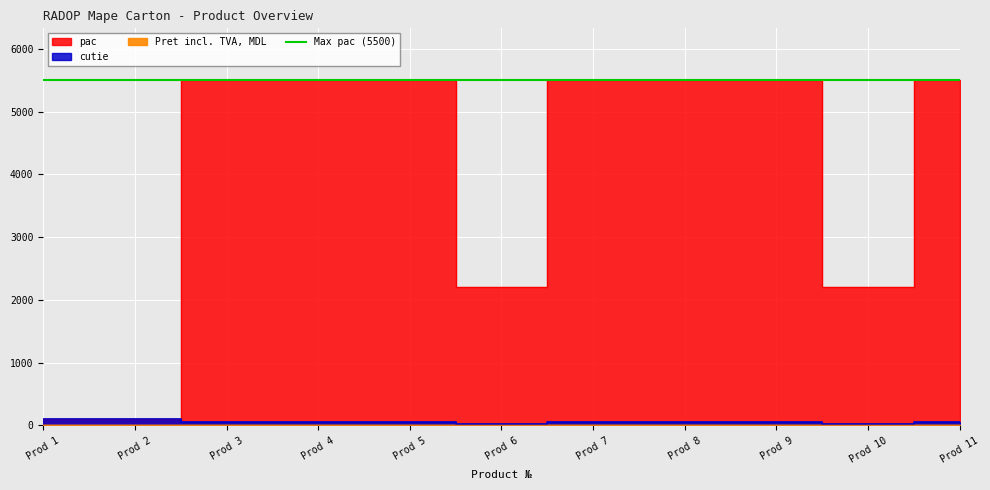

Reading left to right, list all the values displayed in this chart.

Pret incl. TVA, MDL: 3.1	4.4	4.5	4.5	5.2	6.0	7.5	7.9	8.6	9.1	9.4
cutie: 100.0	100.0	50.0	50.0	50.0	20.0	50.0	50.0	50.0	20.0	50.0
pac: 100.0	100.0	5500.0	5500.0	5500.0	2200.0	5500.0	5500.0	5500.0	2200.0	5500.0